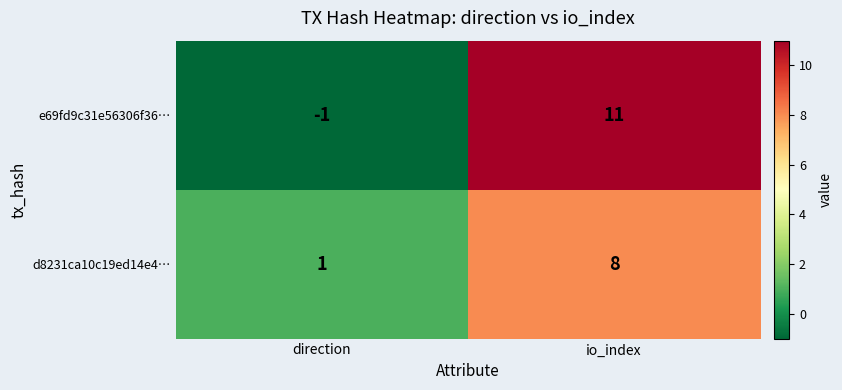

Which series changed the most between direction and io_index?

e69fd9c31e56306f36…